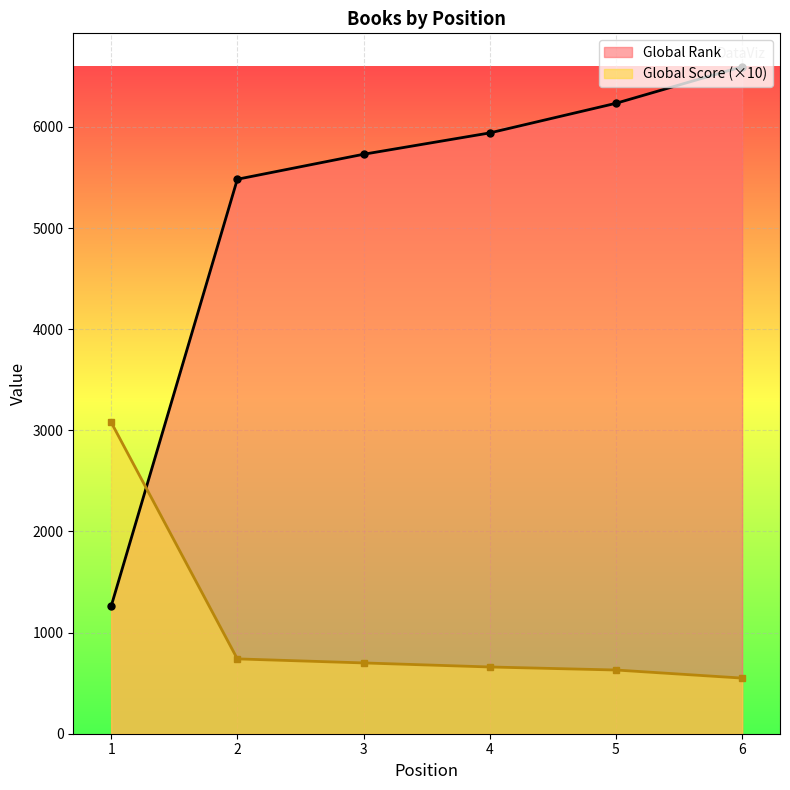

True or false: Global Rank has more than 0 interior local peaks.

False